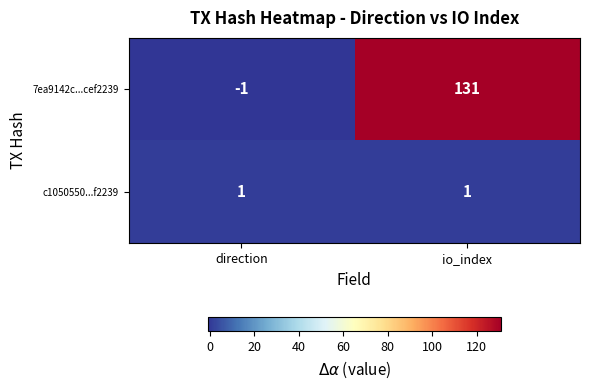

Which series has the widest spread of values?

7ea9142c...cef2239